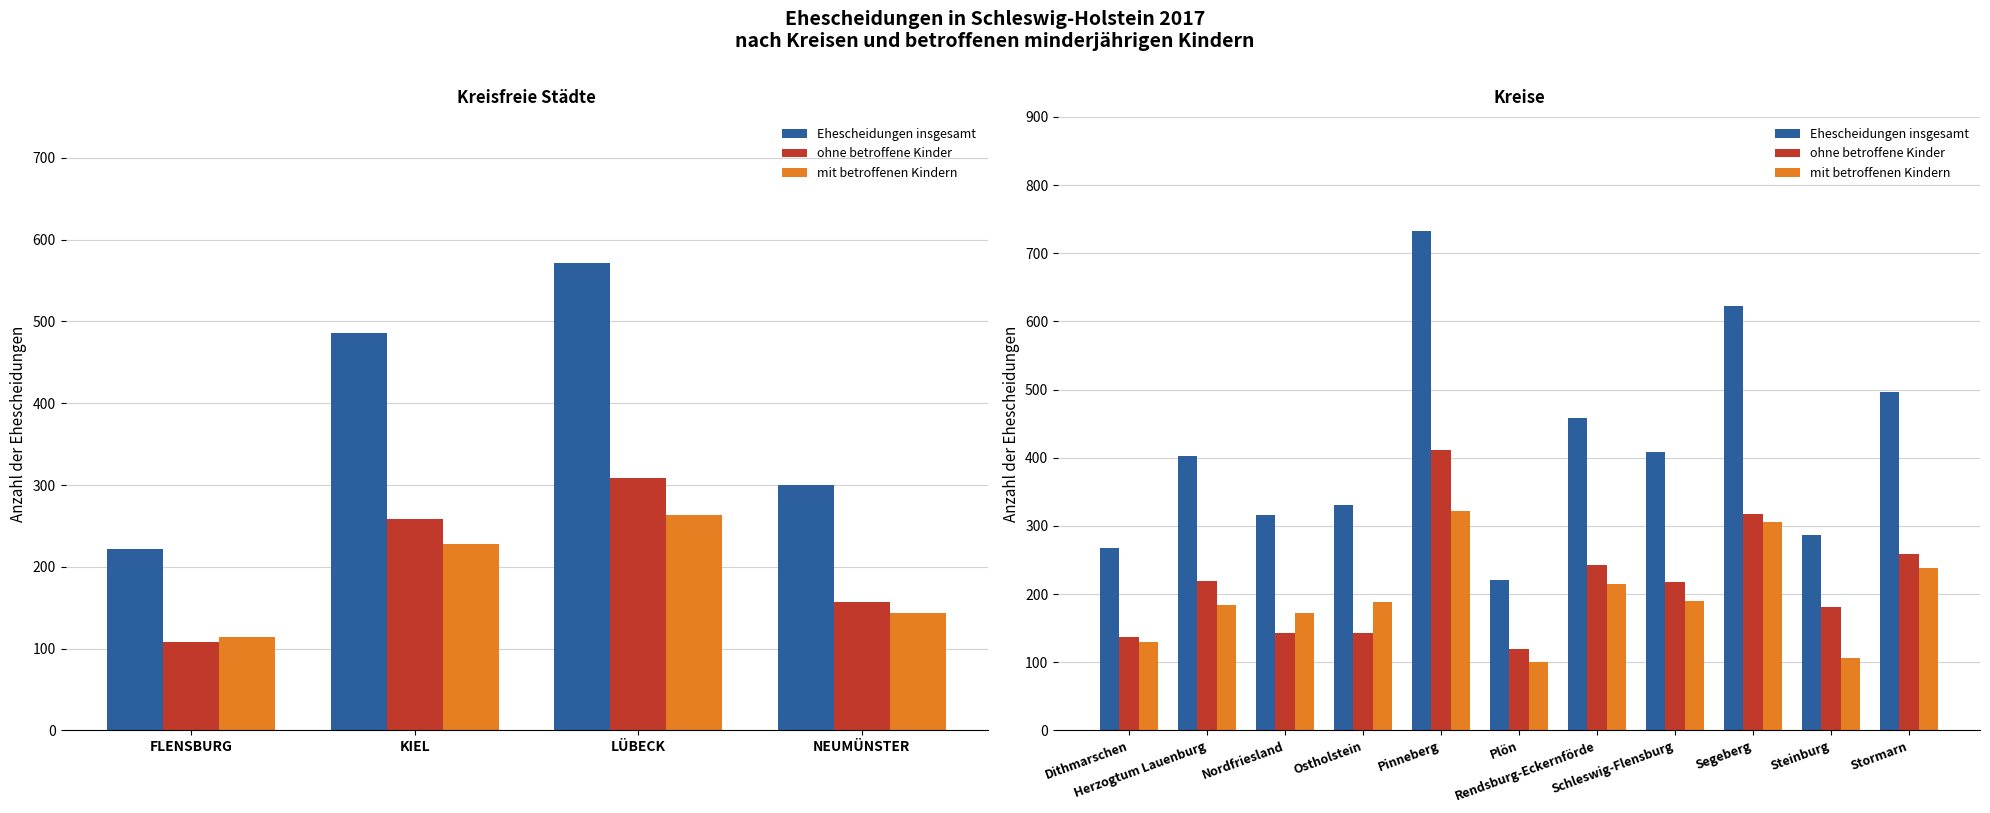

Which series has the largest range (max minus min)?

Ehescheidungen insgesamt